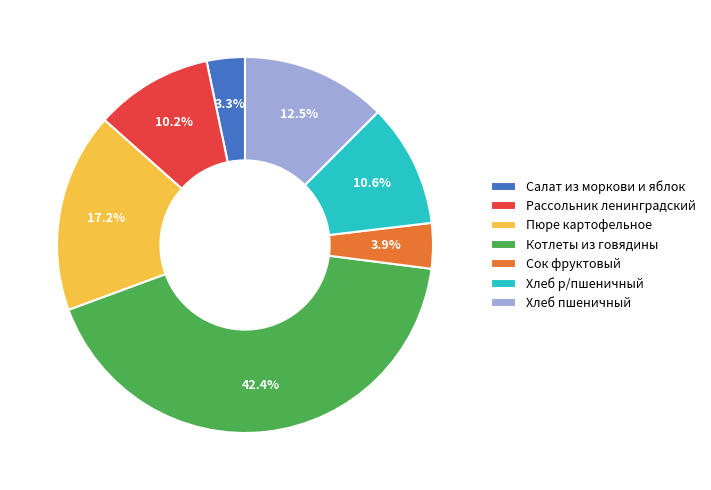

Combined, do Салат из моркови и яблок and Пюре картофельное account for over 50%?

No